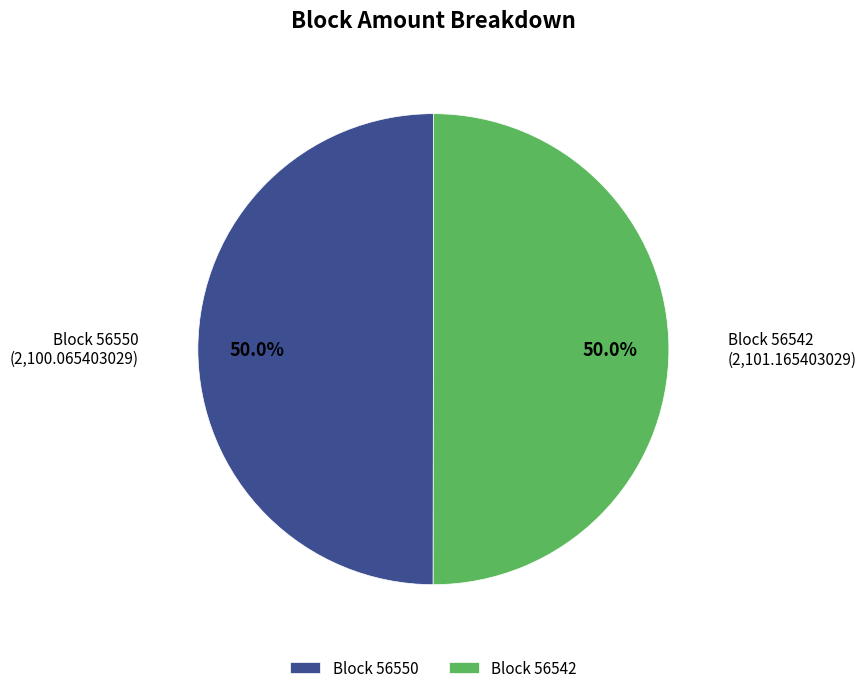

To the nearest percent, what is the average slice percentage?

50%